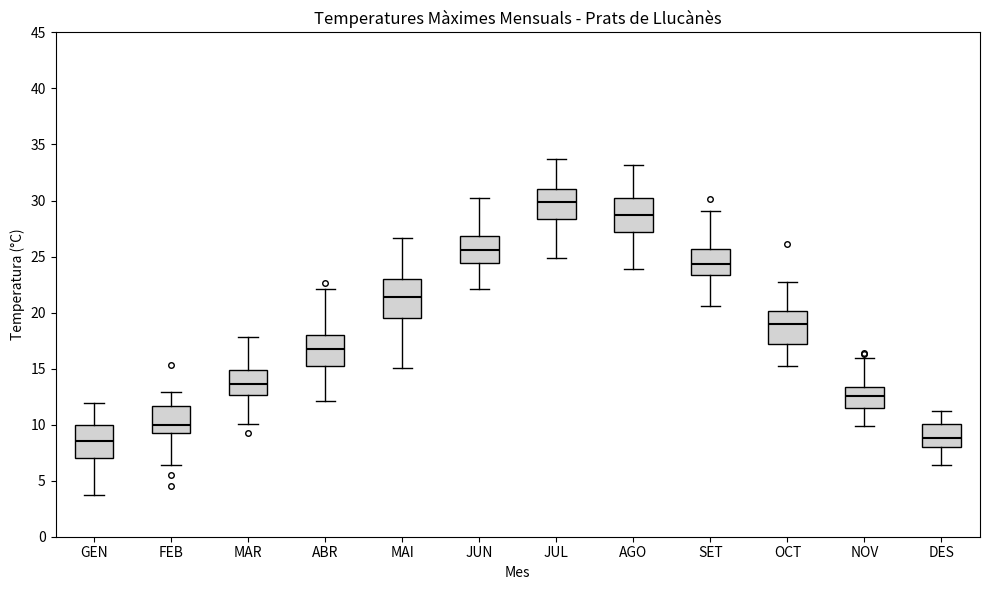

Where is the upper edge of the box for AGO on the y-axis? The values are not printed on the chart, so give them approximately, as read against the axis.

30.5